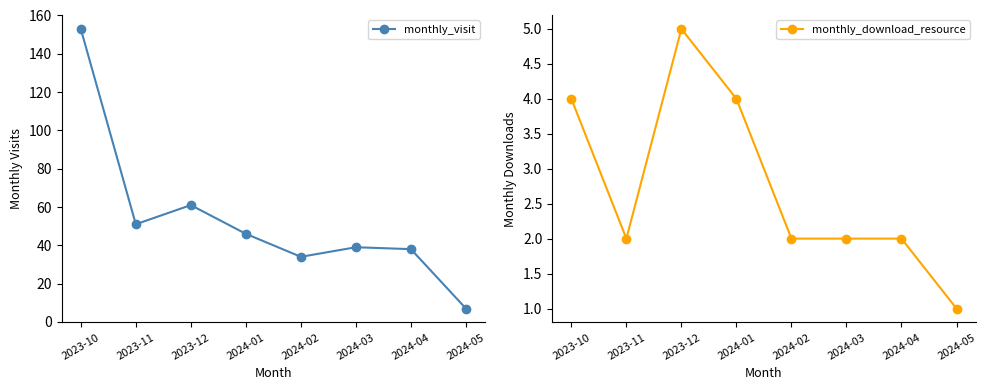

How many interior local valleys does the monthly_visit series have?

2